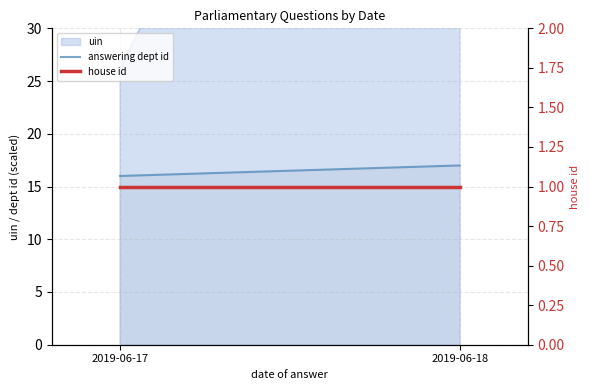

What is the difference between the answering dept id values at 2019-06-18 and 2019-06-17?

1